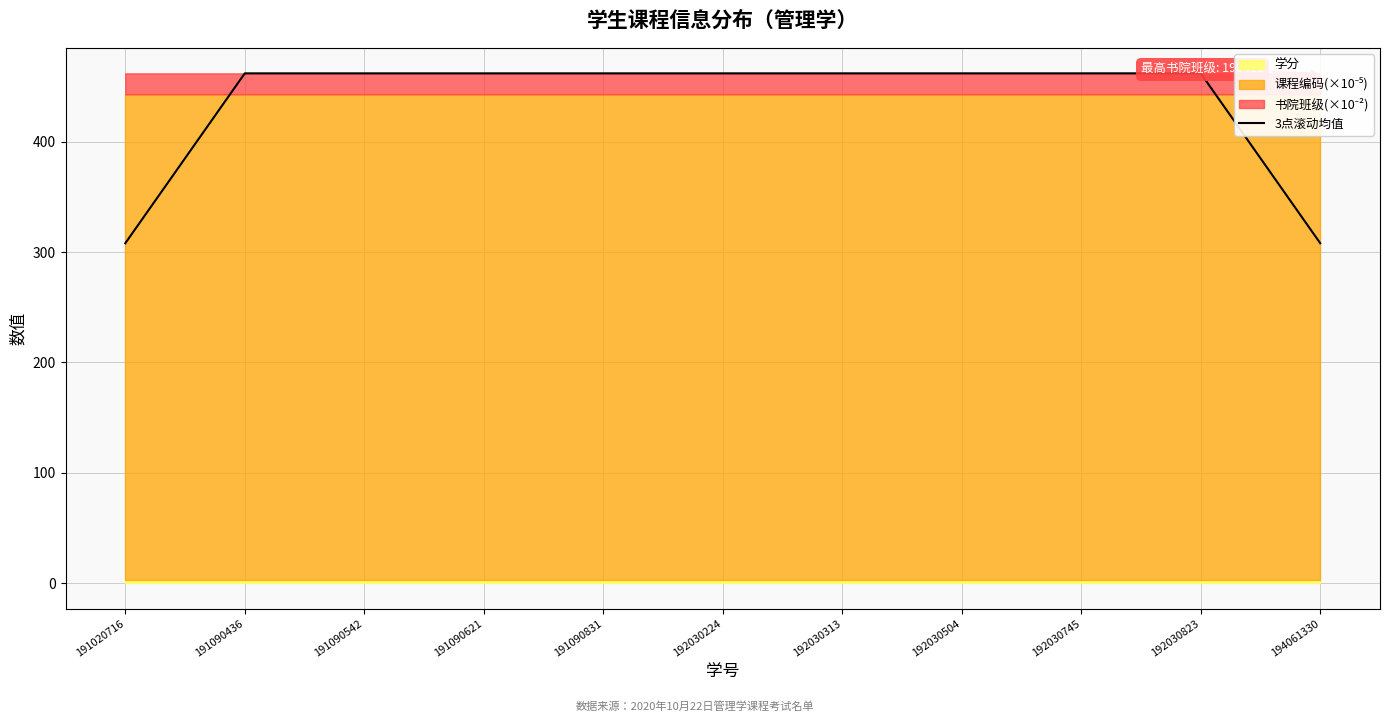

How many lines are shown in the chart?

1